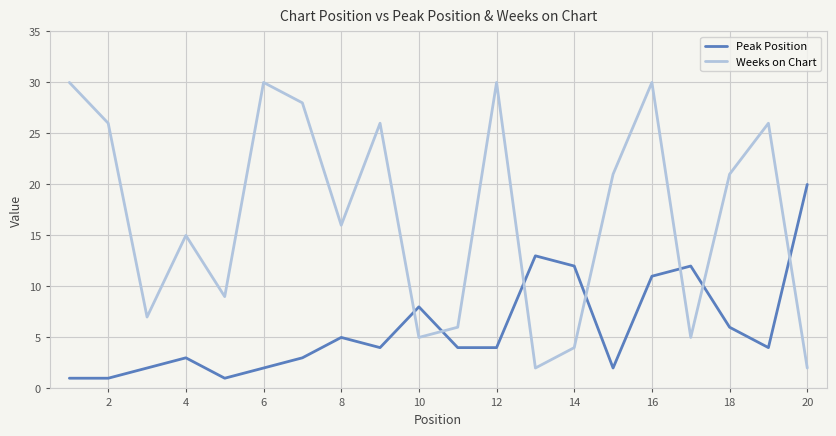

Rank the series by their maximum value, from highest to lowest.

Weeks on Chart, Peak Position